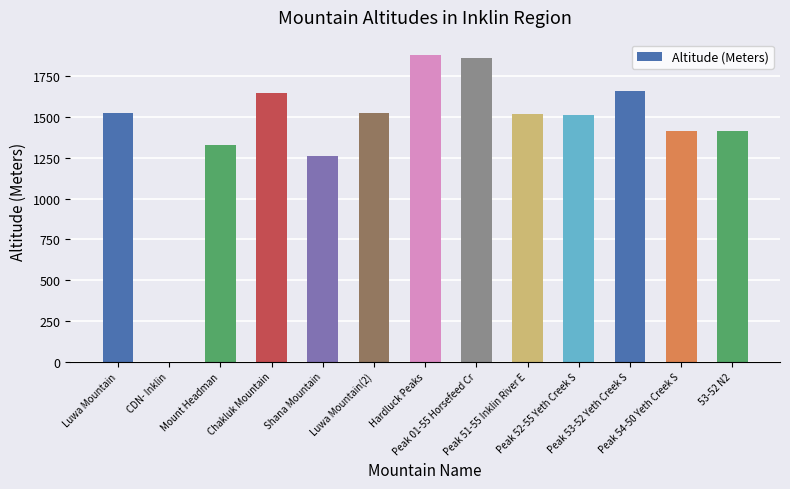

Where does the data first go above 1516?

Luwa Mountain